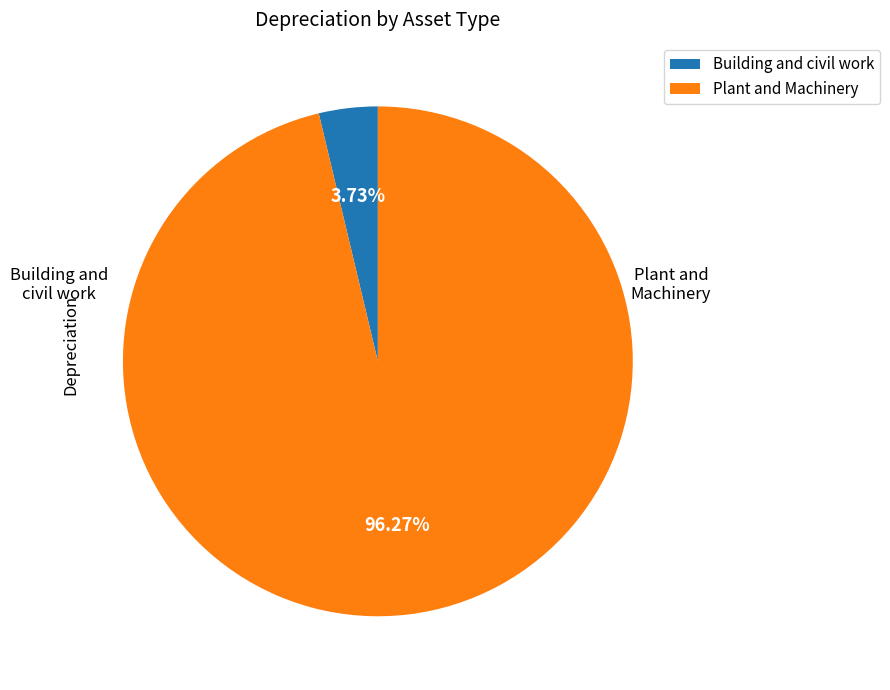

Is the sum of Plant and Machinery and Building and civil work greater than half?

Yes